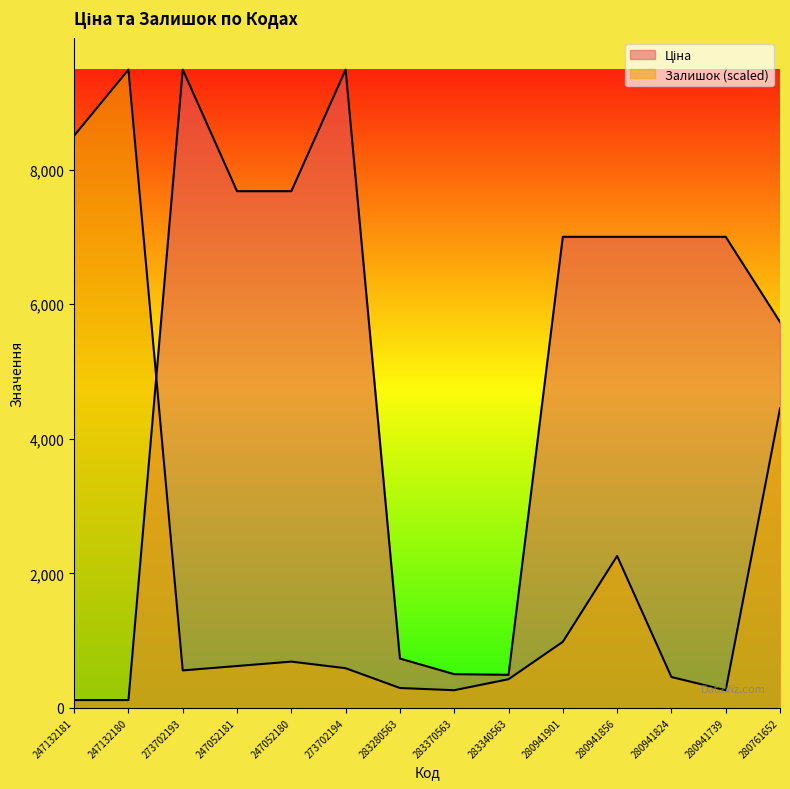

Which has a higher value, 247052180 or 273702194?

273702194